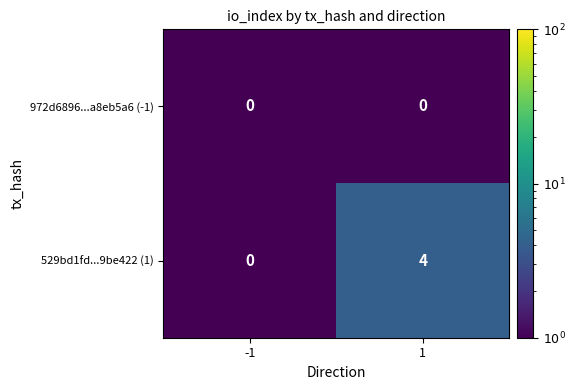

What is the sum of the 529bd1fd...9be422 (1) values at -1 and 1?

4